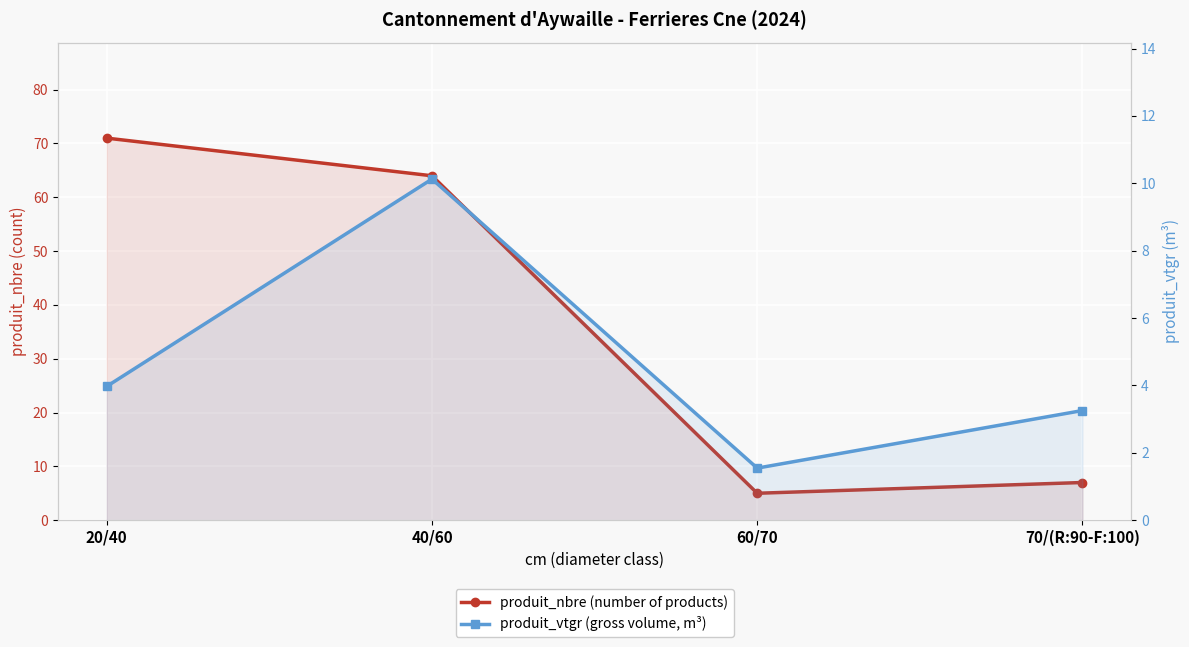

Does the chart display data point markers on the line(s)?

Yes